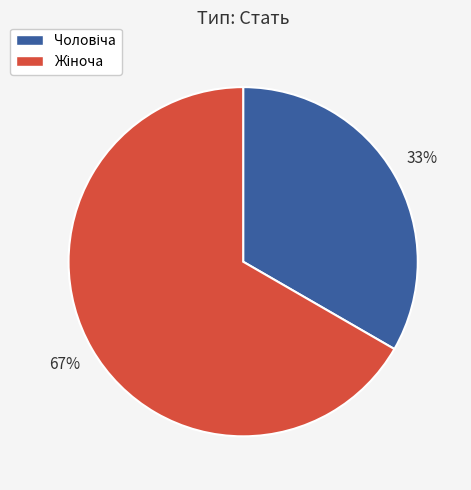

Does any single category account for the majority?

Yes